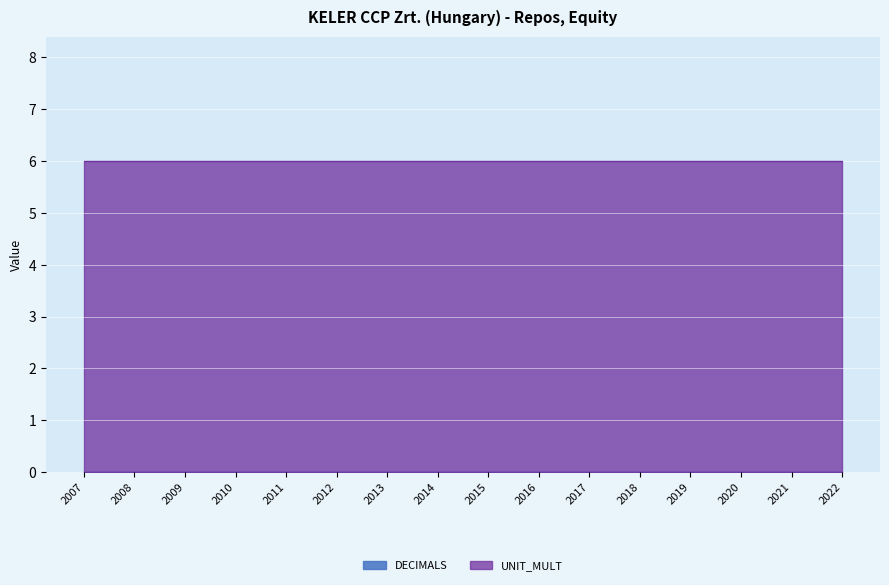

Which label corresponds to the smallest value in the chart?

2007